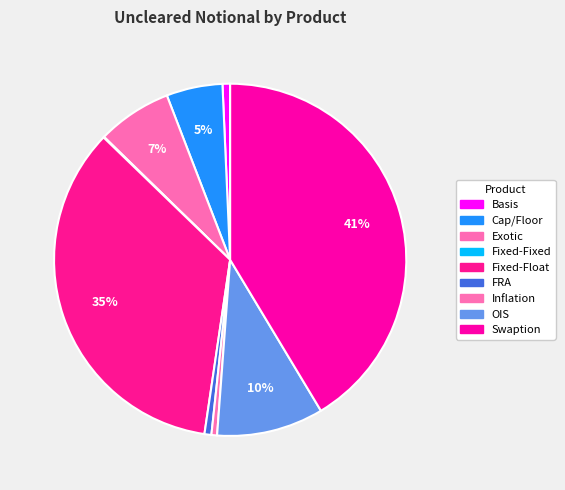

What percentage is the Exotic slice, to the nearest percent?

7%